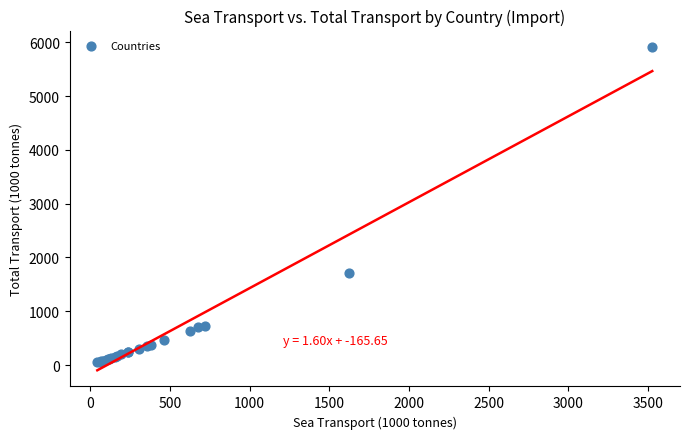

What Y value in the scatter plot is closest to 2984?

1714.7